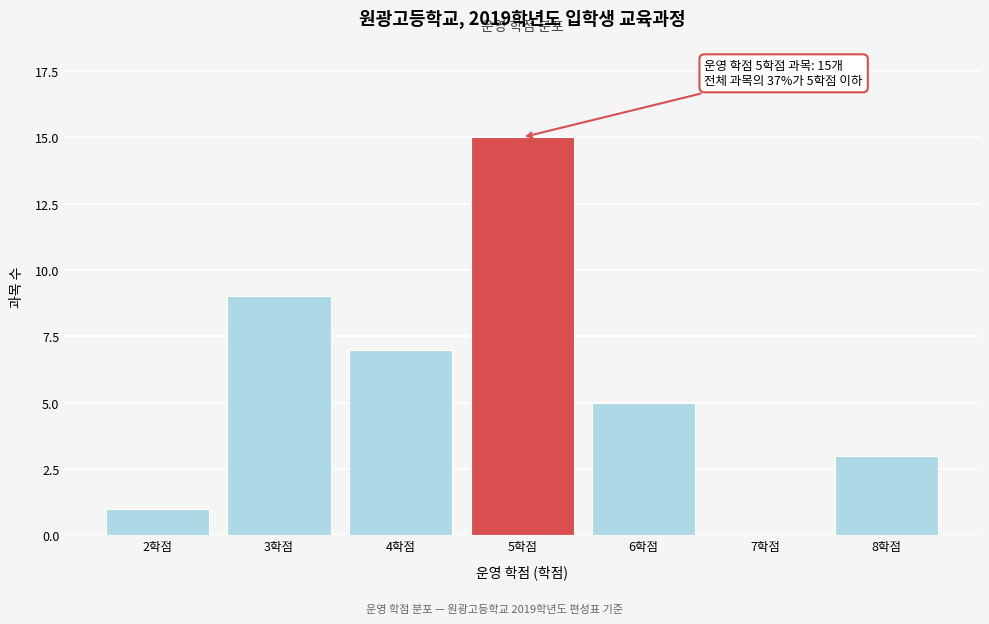

Reading left to right, extract all data points from this chart.

2학점=1	3학점=9	4학점=7	5학점=15	6학점=5	7학점=0	8학점=3